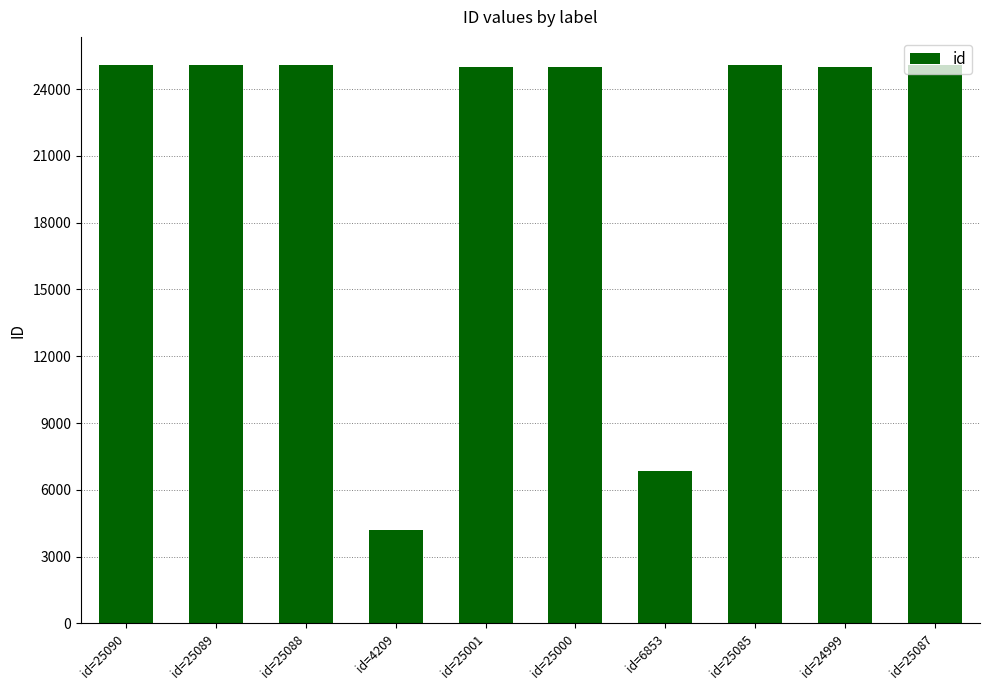

The chart shows a value of 39312 at id=25085. True or false?

False